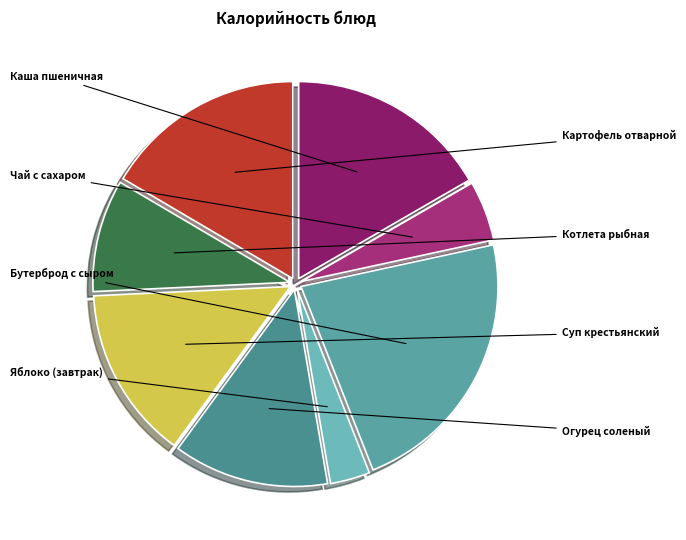

How many segments does this pie chart have?

8